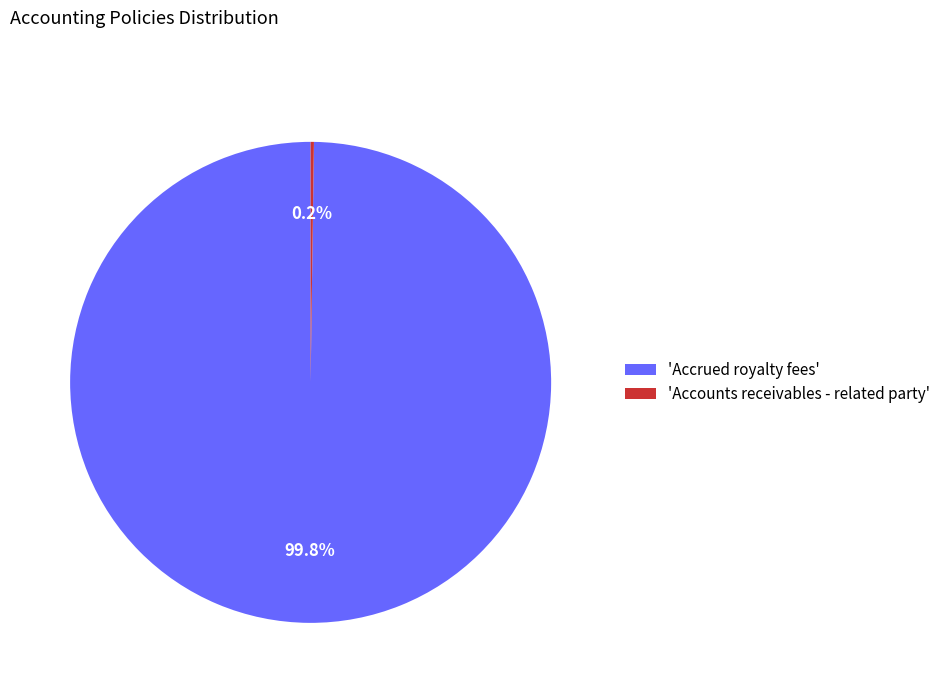

What portion of the pie excludes 'Accrued royalty fees'?

0.2%